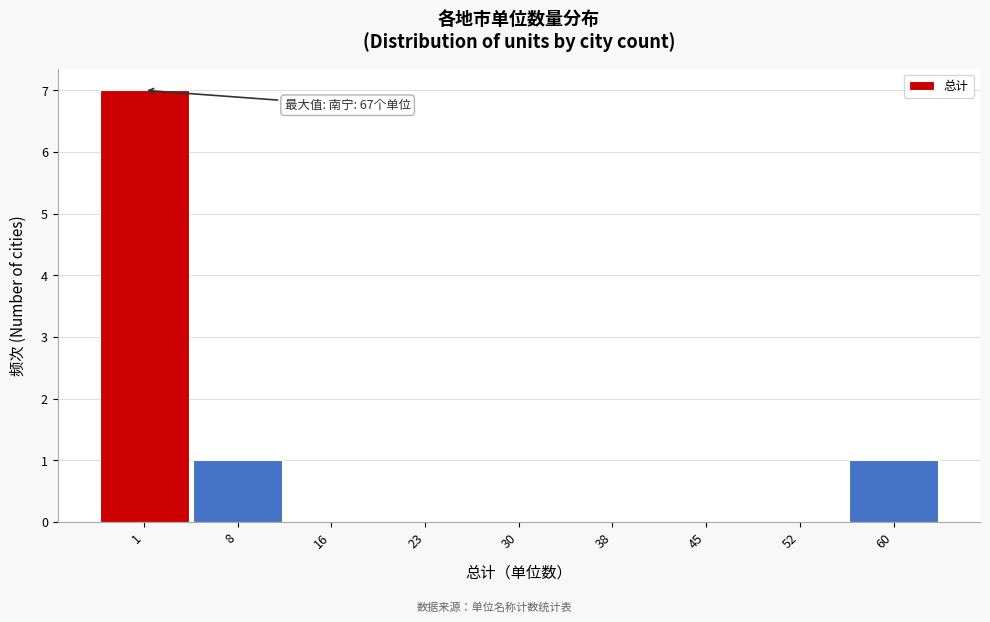

Reading right to left, list all the values displayed in this chart.

60=1	52=0	45=0	38=0	30=0	23=0	16=0	8=1	1=7